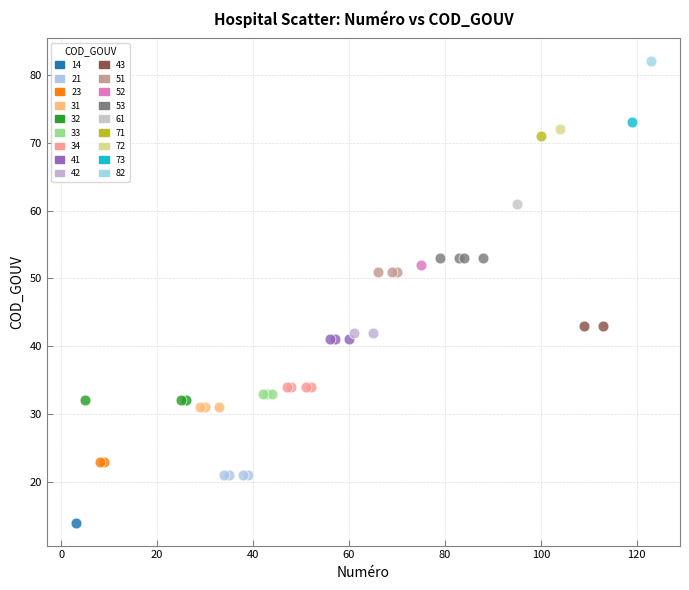

What are all the series names shown in the legend?

14, 21, 23, 31, 32, 33, 34, 41, 42, 43, 51, 52, 53, 61, 71, 72, 73, 82